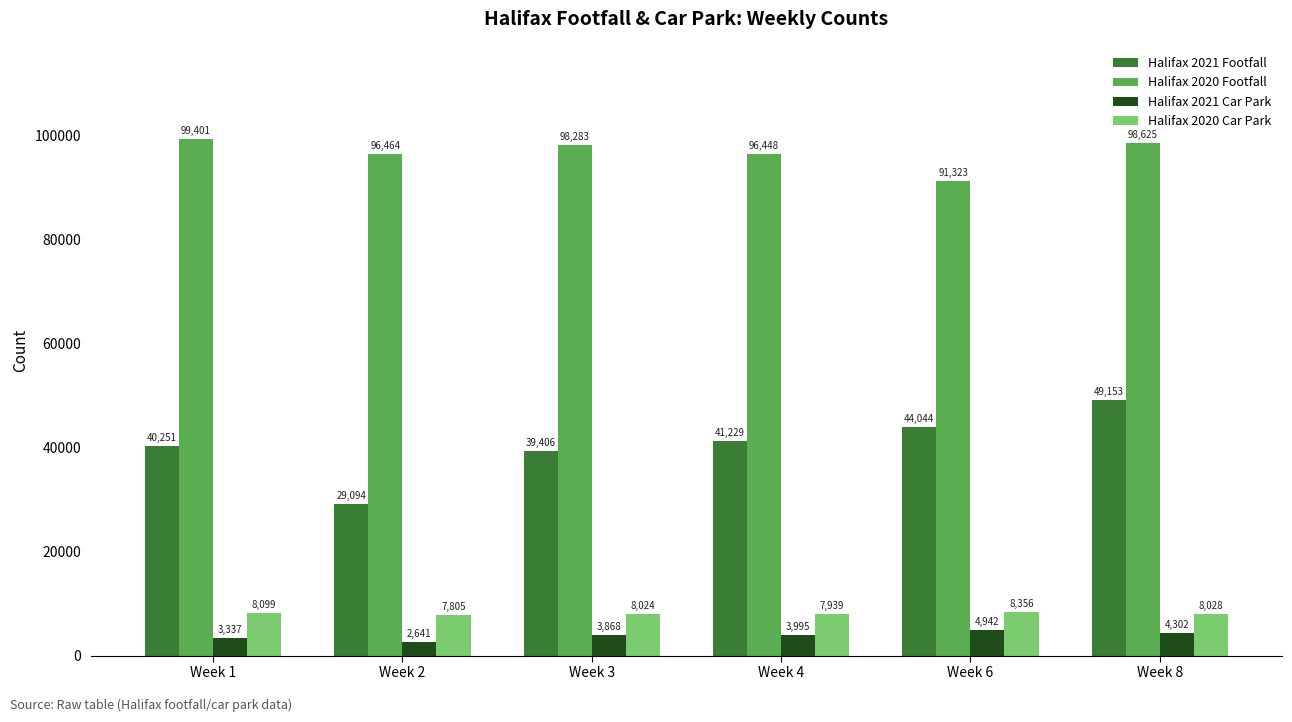

Between Week 4 and Week 8, which series saw the biggest shift?

Halifax 2021 Footfall